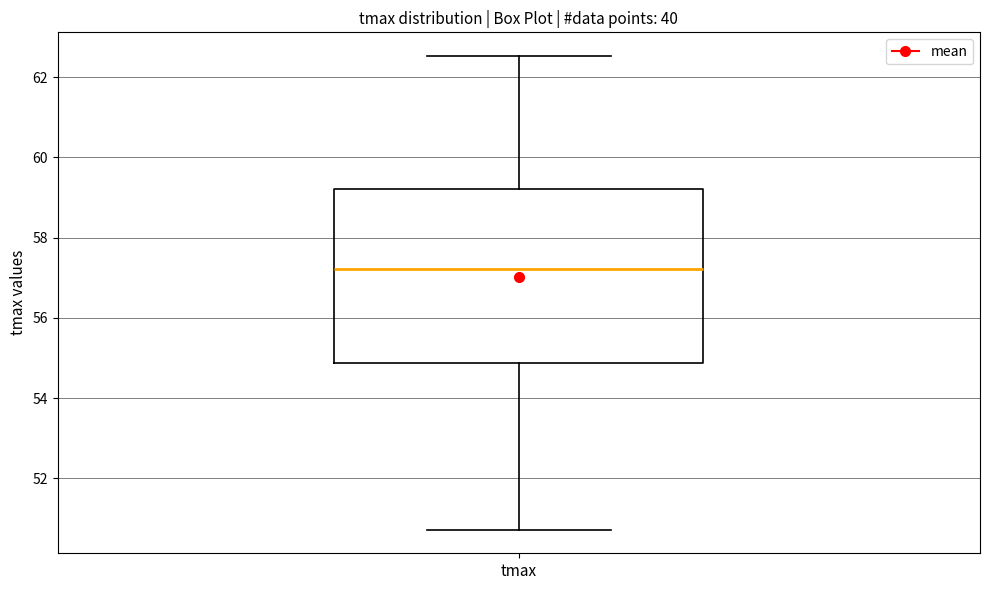

Where does the lower whisker of the box for tmax end on the y-axis? The values are not printed on the chart, so give them approximately, as read against the axis.

50.8